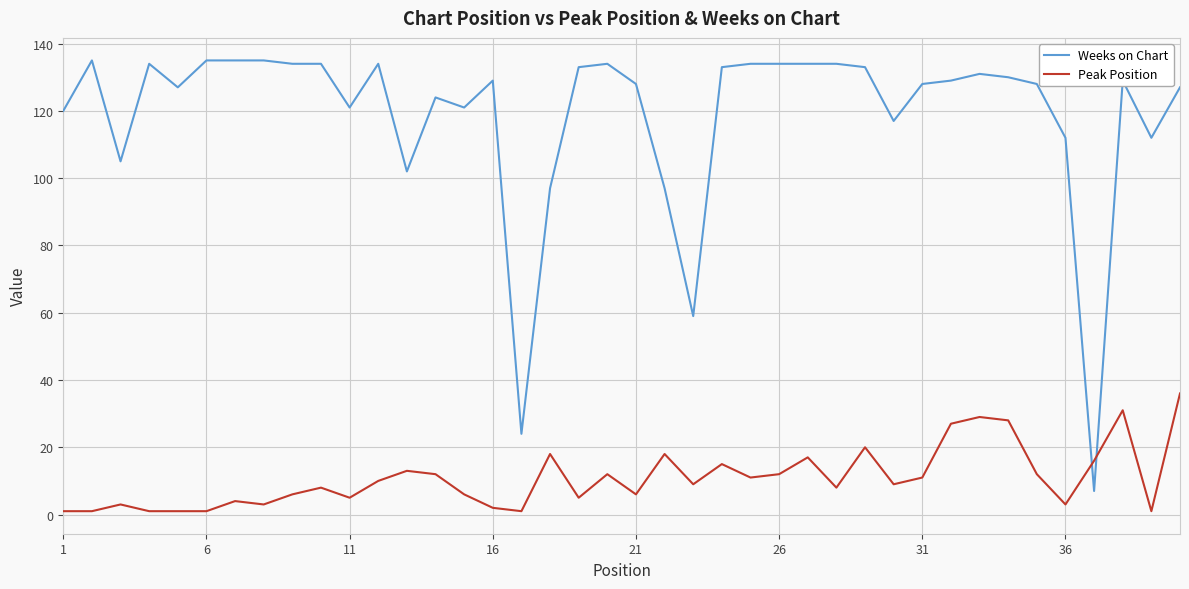

Which series has the largest range (max minus min)?

Weeks on Chart